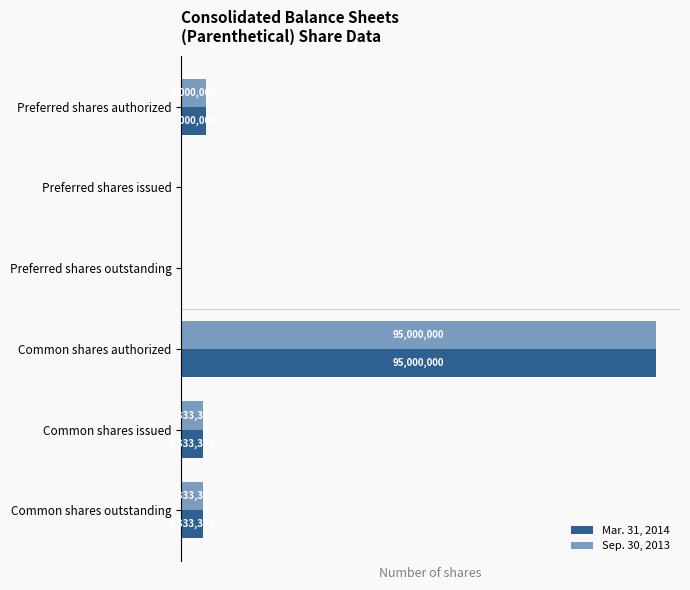

Is the value of Mar. 31, 2014 at Common shares outstanding greater than the value of Sep. 30, 2013 at Preferred shares outstanding?

Yes